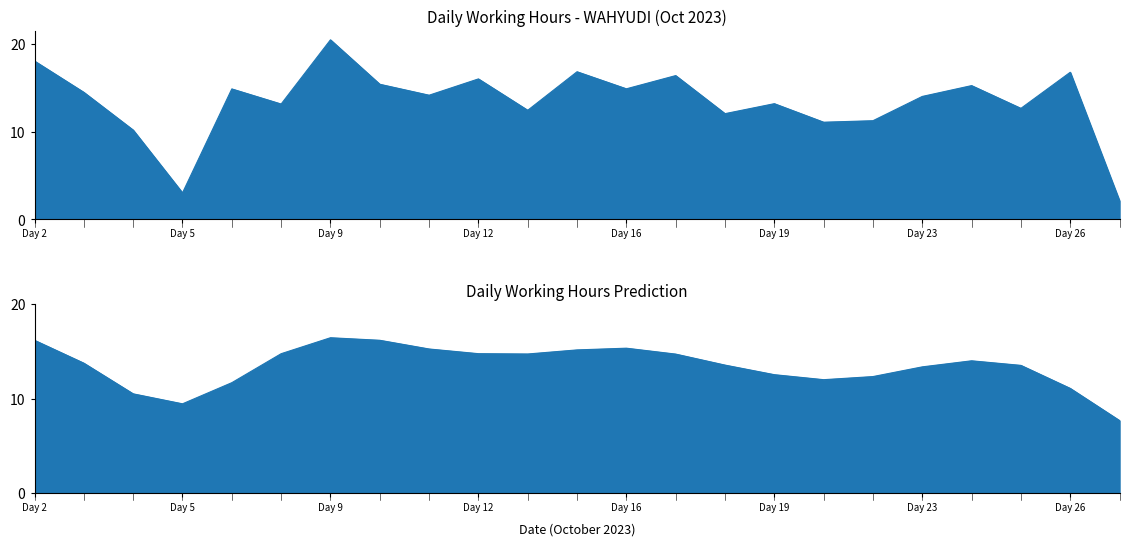

The chart shows a value of 11.3 at Day 21. True or false?

True